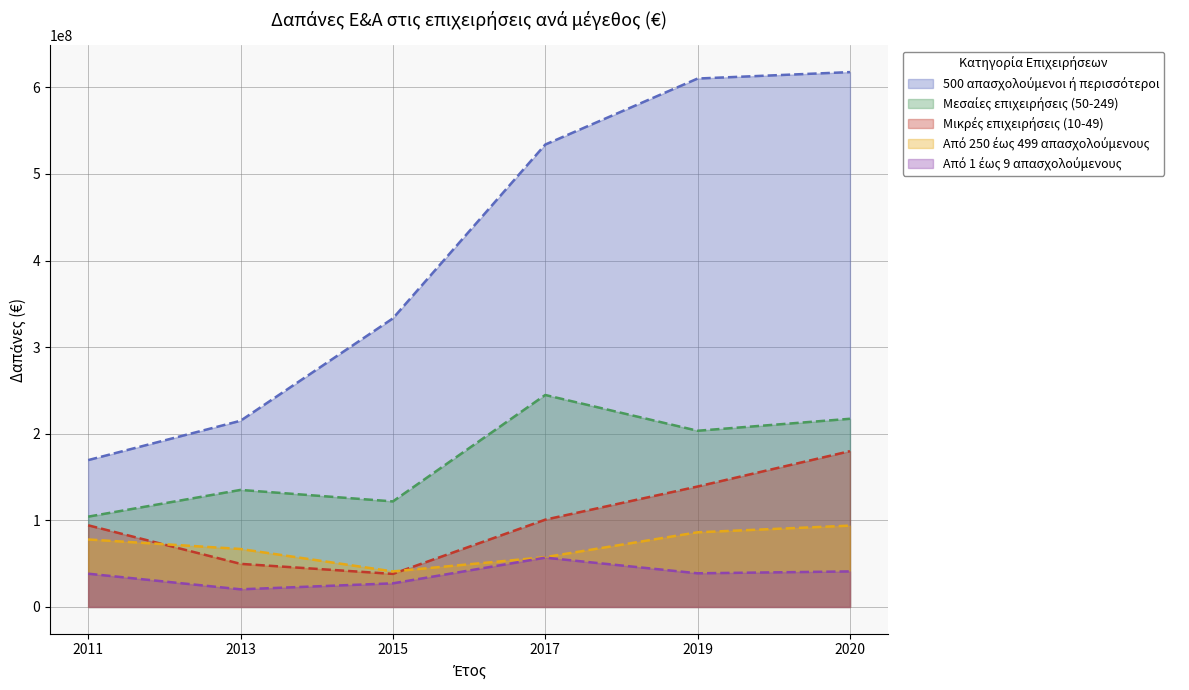

What value does the Από 250 έως 499 απασχολούμενους series have at 2020?

93930000